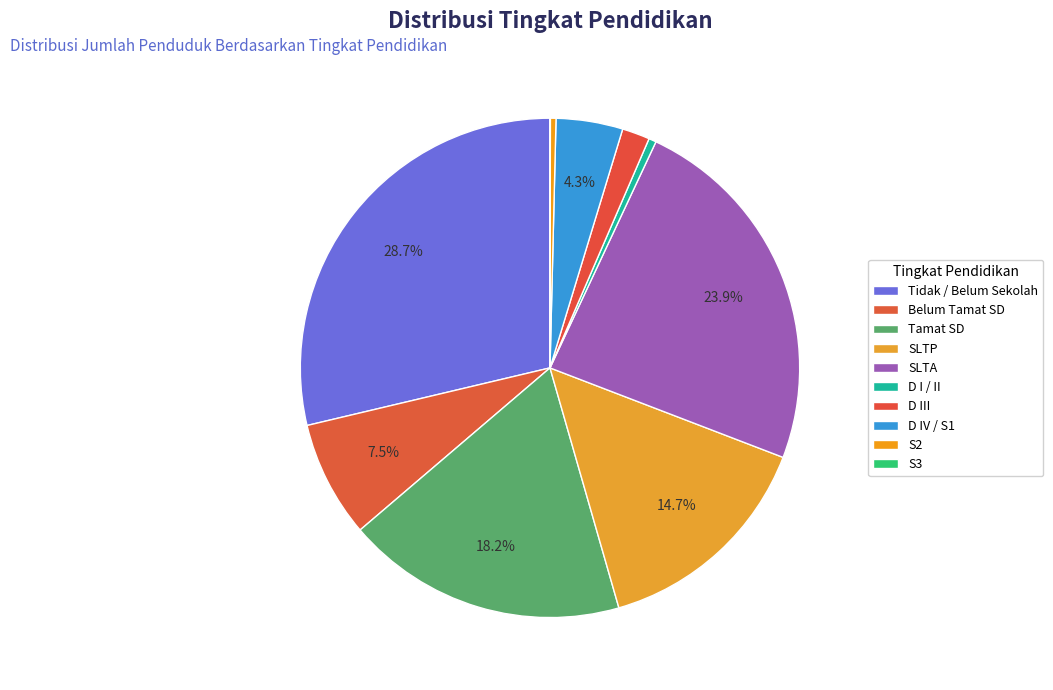

Does any single category account for the majority?

No